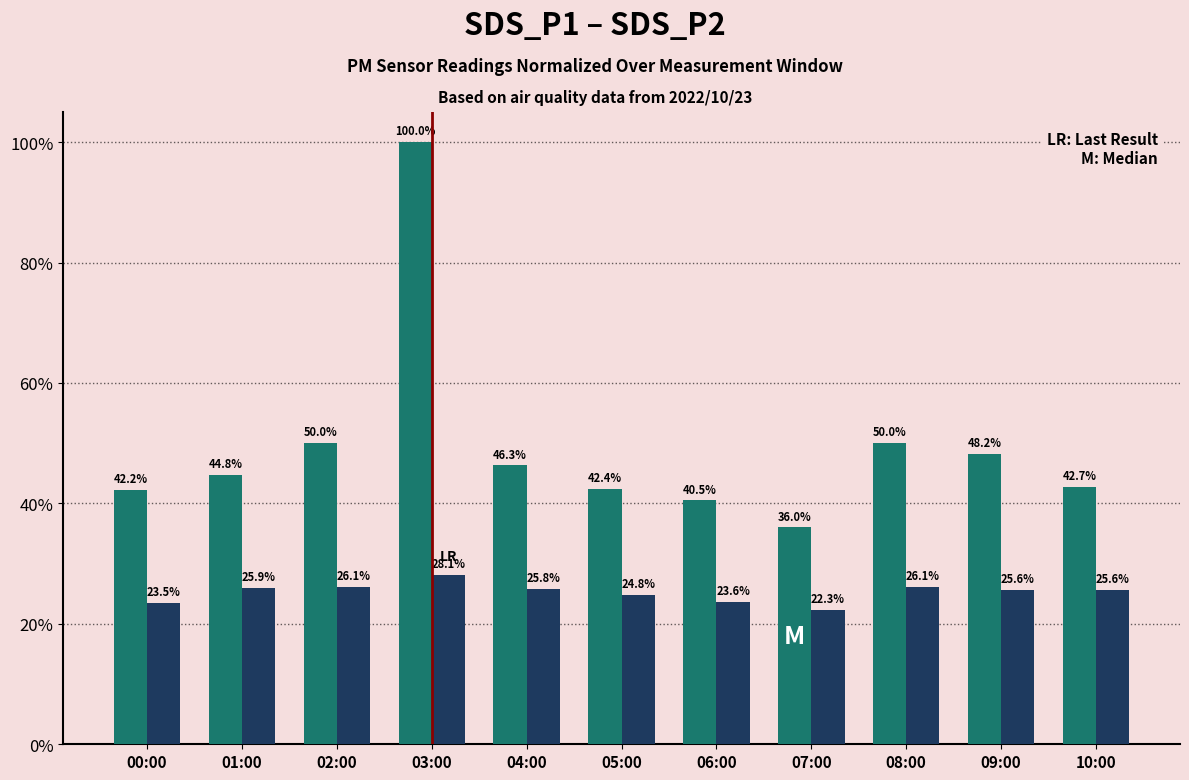

Are the bars grouped side by side (vs. stacked)?

Yes